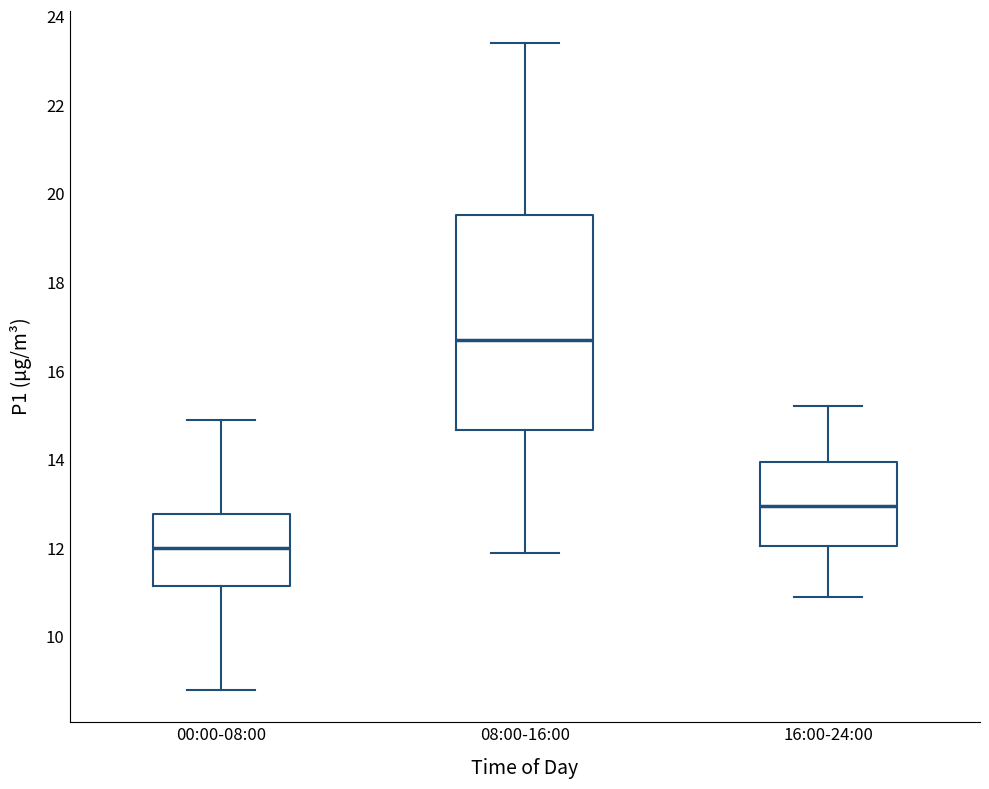

Reading left to right, read every box against the y-axis: the position of its median line, the range the box covers, and the ends of its whiskers. The values are not printed on the chart, so give them approximately, as read against the axis.

00:00-08:00: median 12.0, box 11.2 to 12.8, whiskers 8.8 to 14.8
08:00-16:00: median 16.8, box 14.6 to 19.6, whiskers 12.0 to 23.4
16:00-24:00: median 13.0, box 12.0 to 14.0, whiskers 11.0 to 15.2